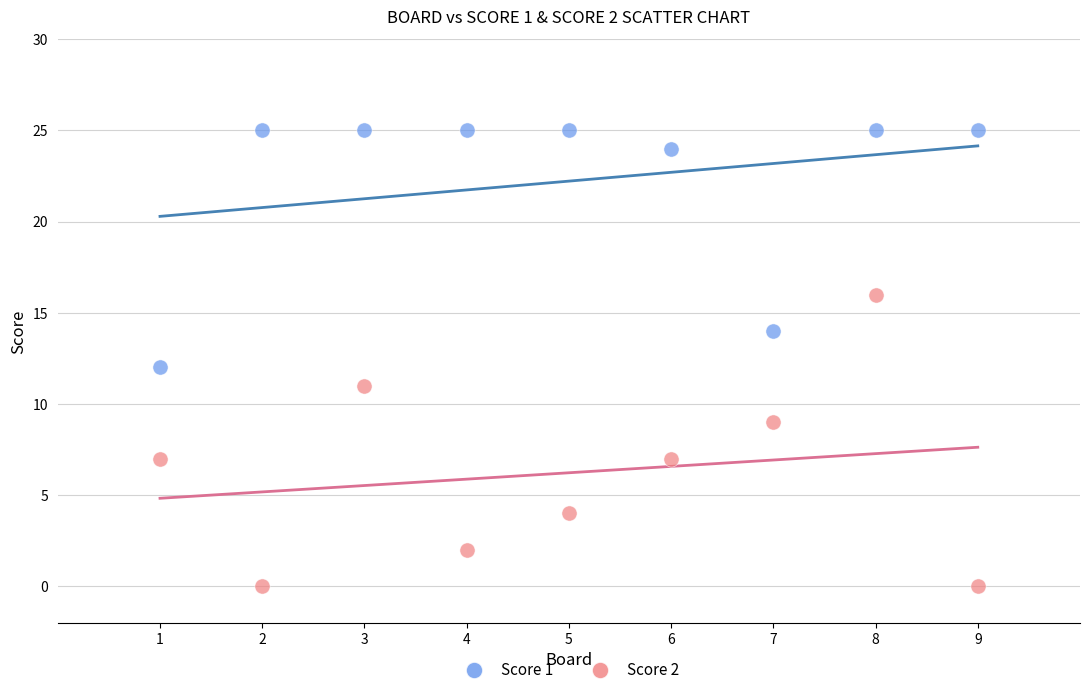

Which series has the widest spread of Y values?

Score 2